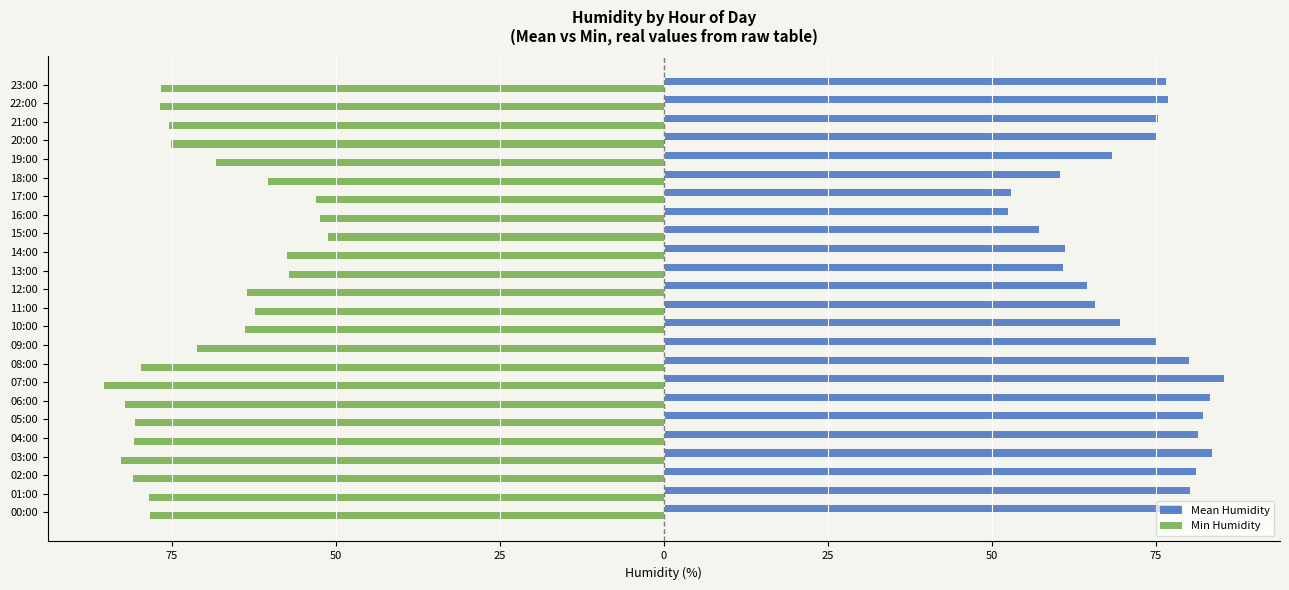

Which series has the largest total across all categories?

Mean Humidity